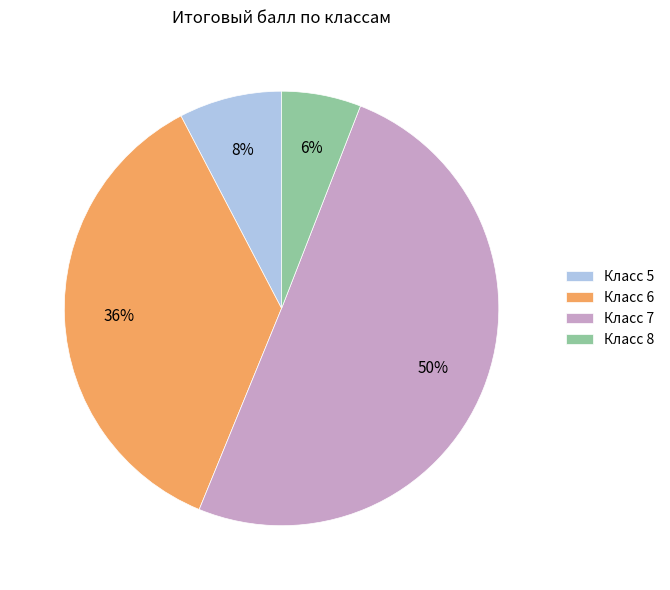

Do Класс 8 and Класс 5 together represent more than half of the pie?

No